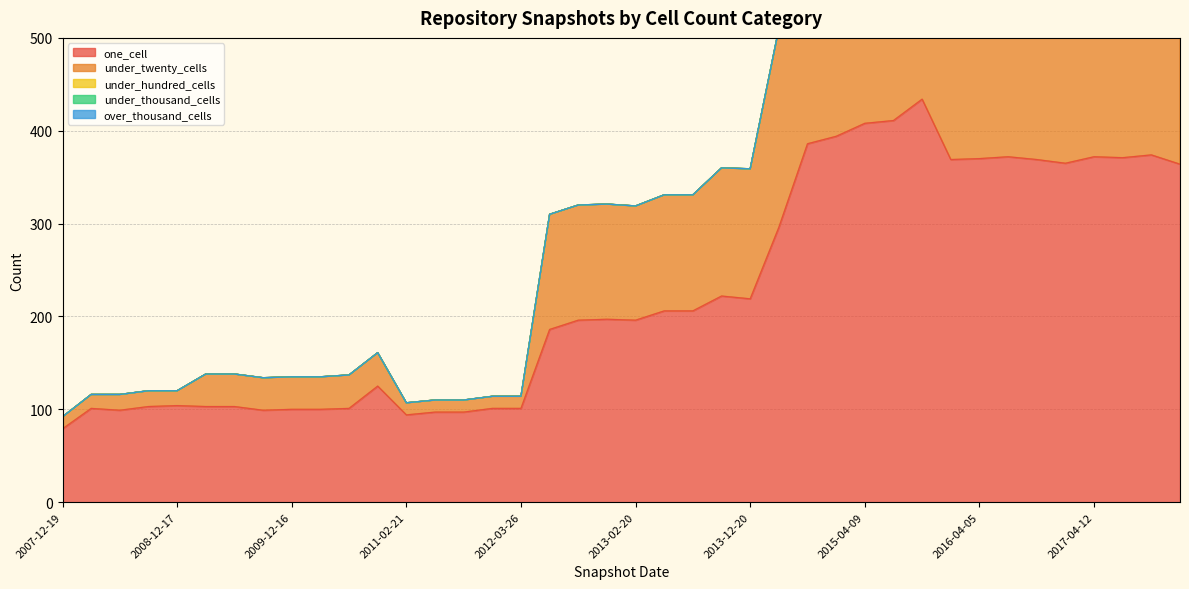

Is it true that under_twenty_cells equals 701 at 2017-10-12?

False